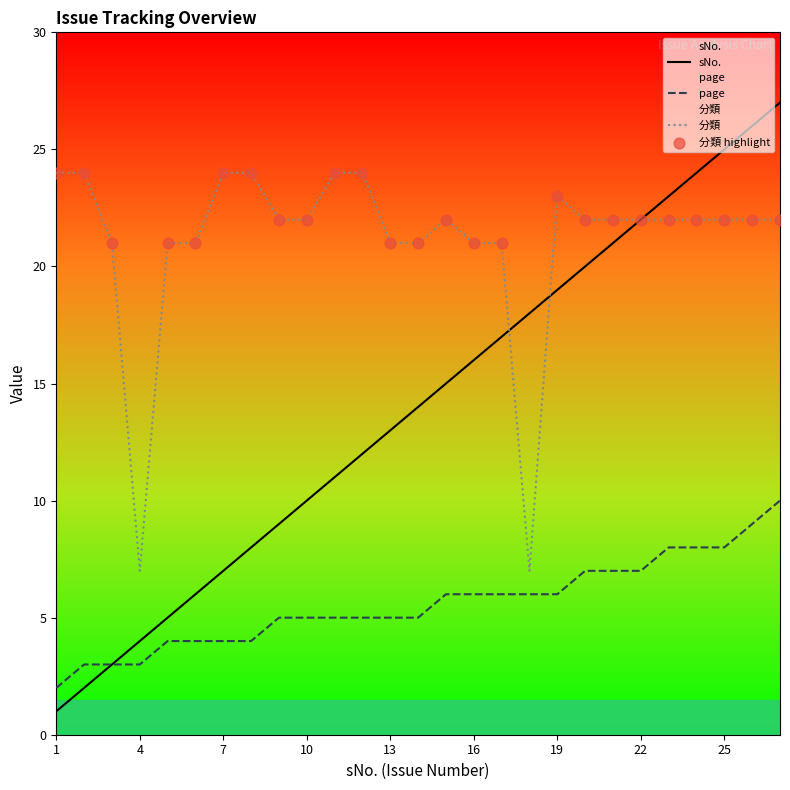

Is the value of page at 20 greater than the value of sNo. at 14?

No